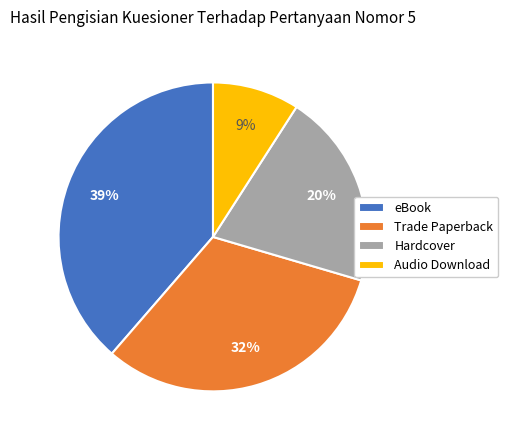

To the nearest percent, what is the difference between the largest and smallest slice percentages?

30%